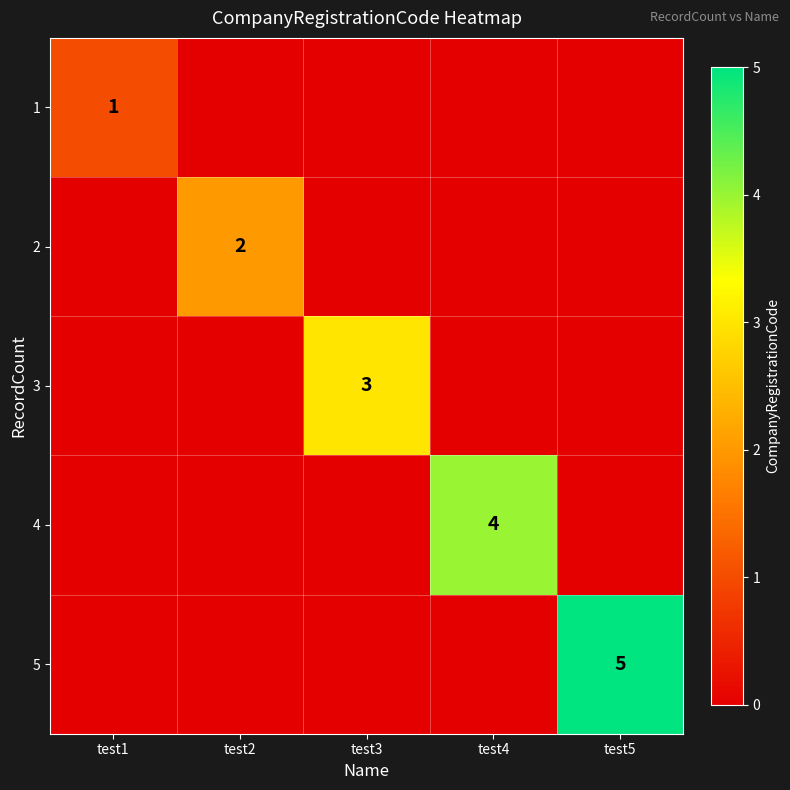

True or false: 4 has a value of 1 at test4.

False